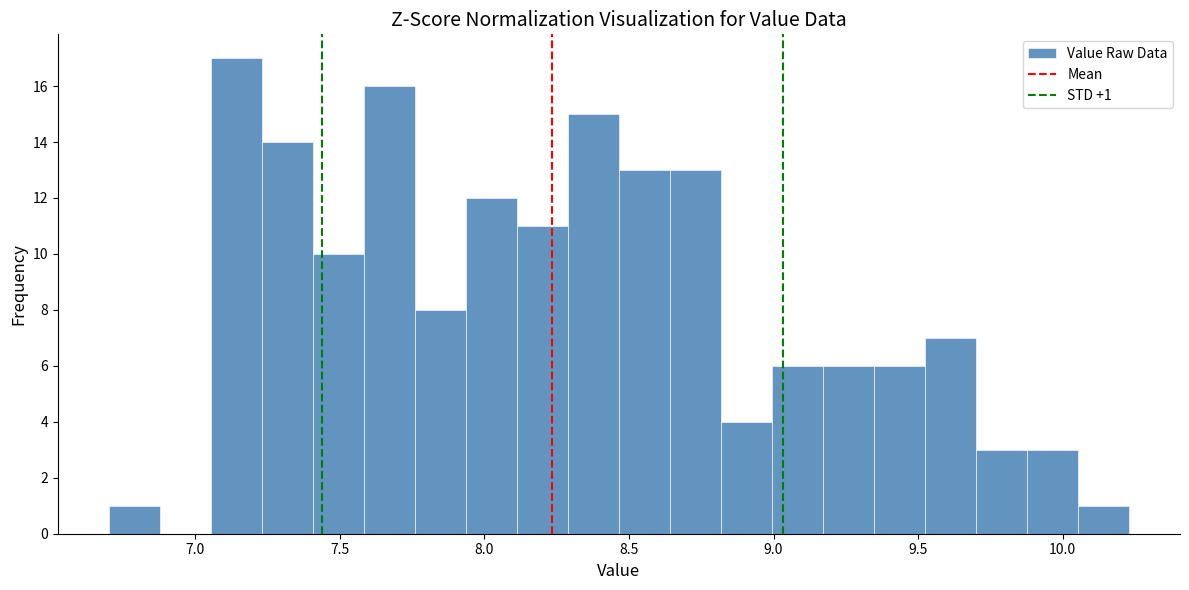

Read against the x-axis, roughly where is the centre of the tallest bar?

7.15